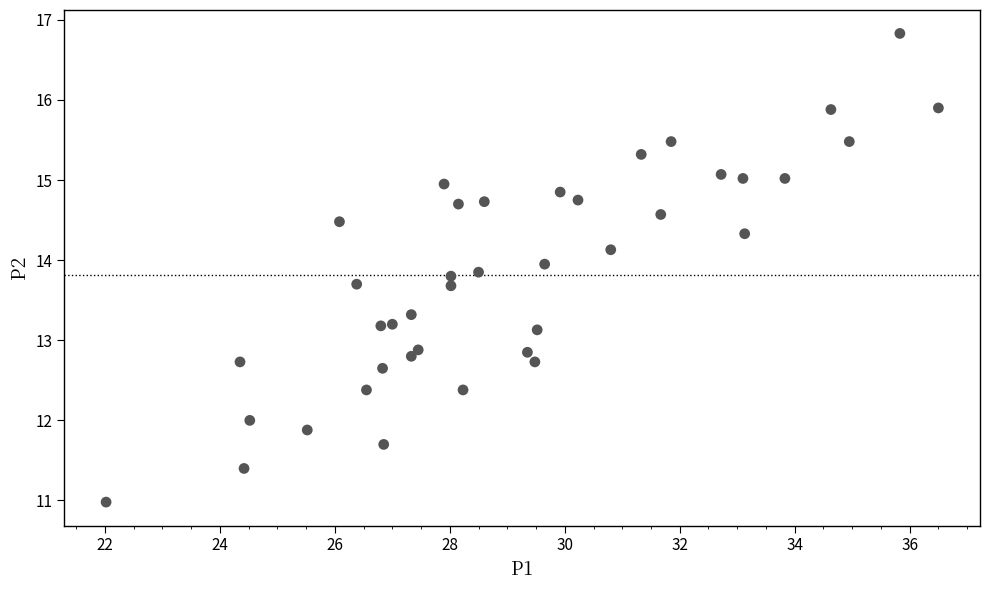

What is the range of X values (max minus min)?

14.5